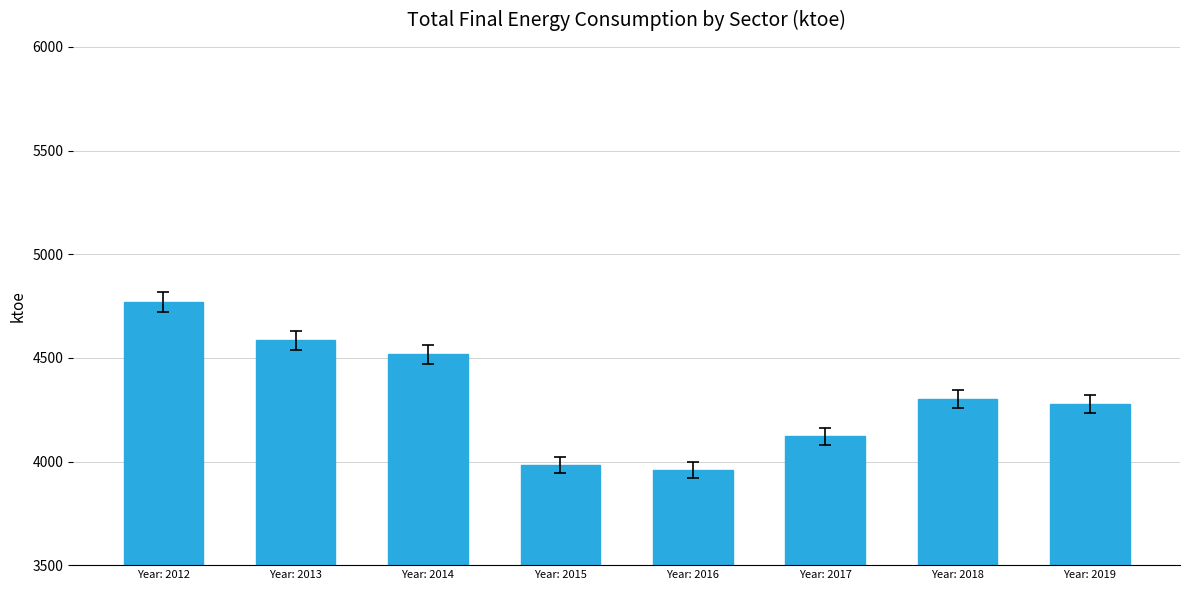

How many bars are there in total?

8